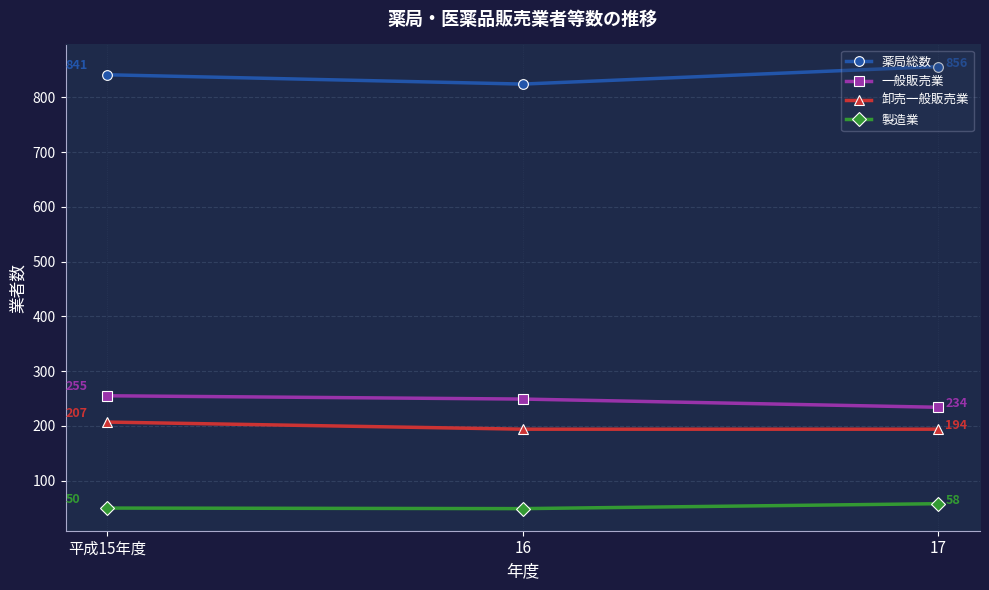

How many categories are shown in the chart?

3